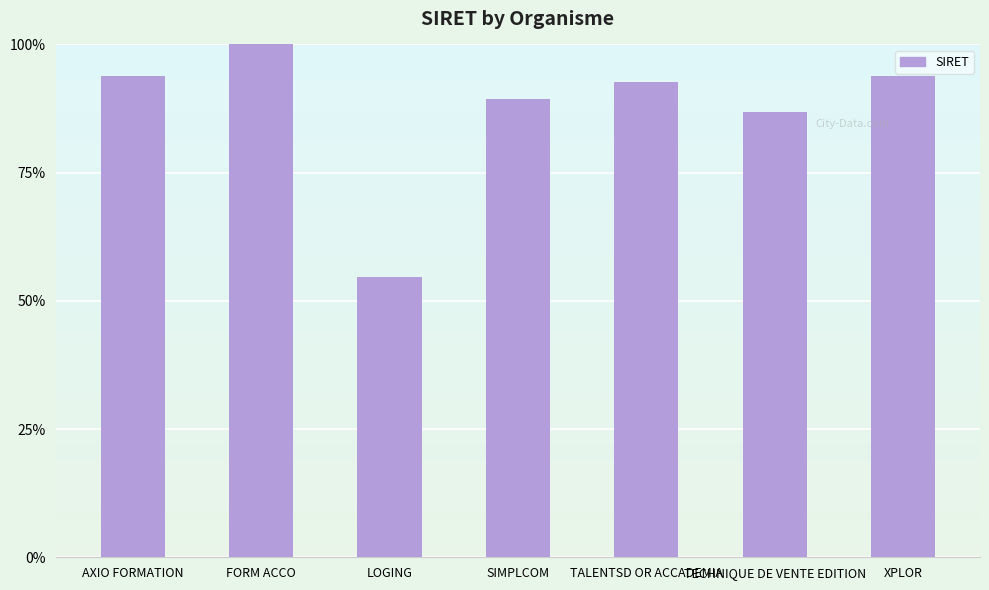

What is the label of the 3rd bar from the left?

LOGING